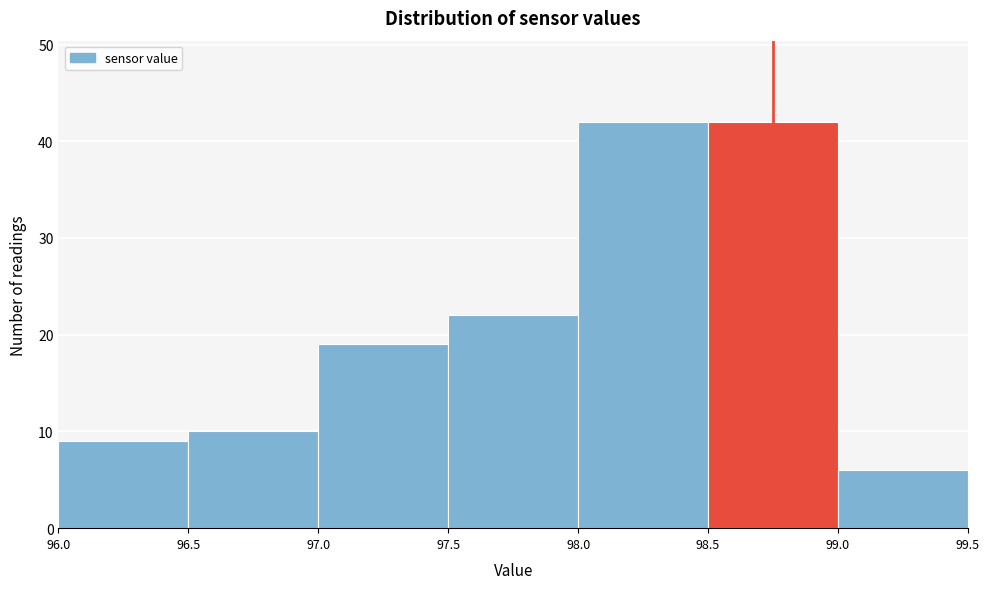

What is the height of the bar covering 98.0 to 98.5 on the x-axis? The values are not printed on the chart, so give them approximately, as read against the axis.

42